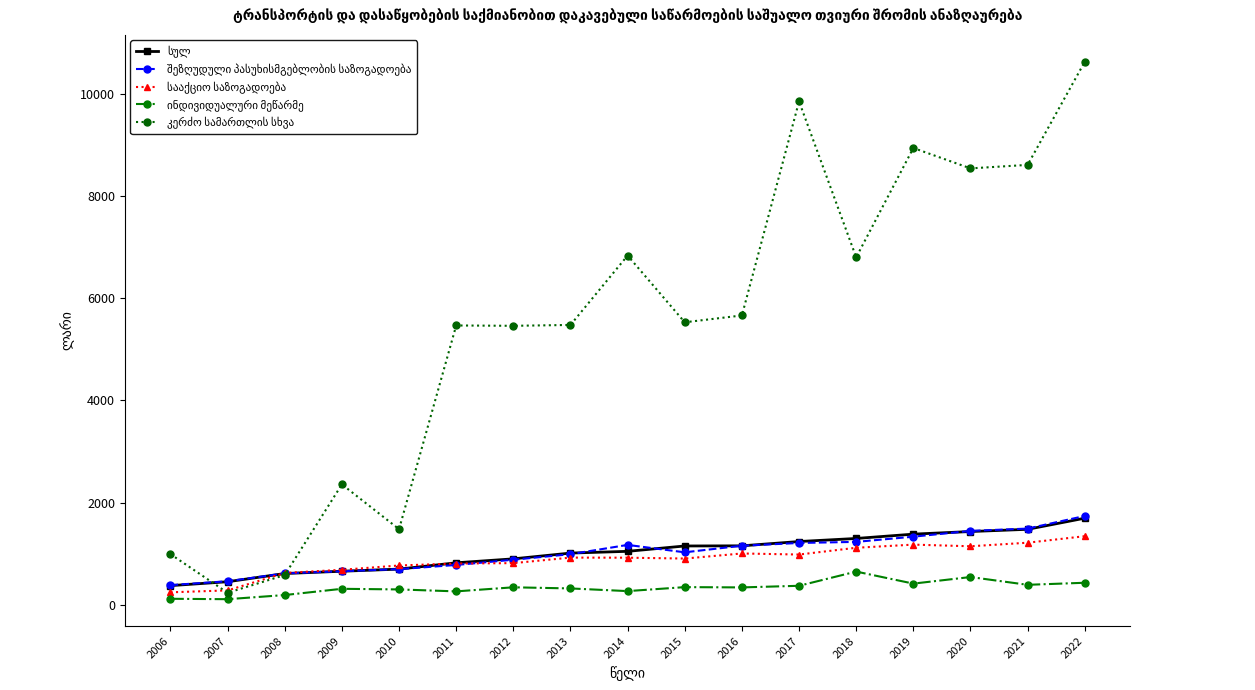

What is the difference between the highest and lowest values at 2015?

5180.7